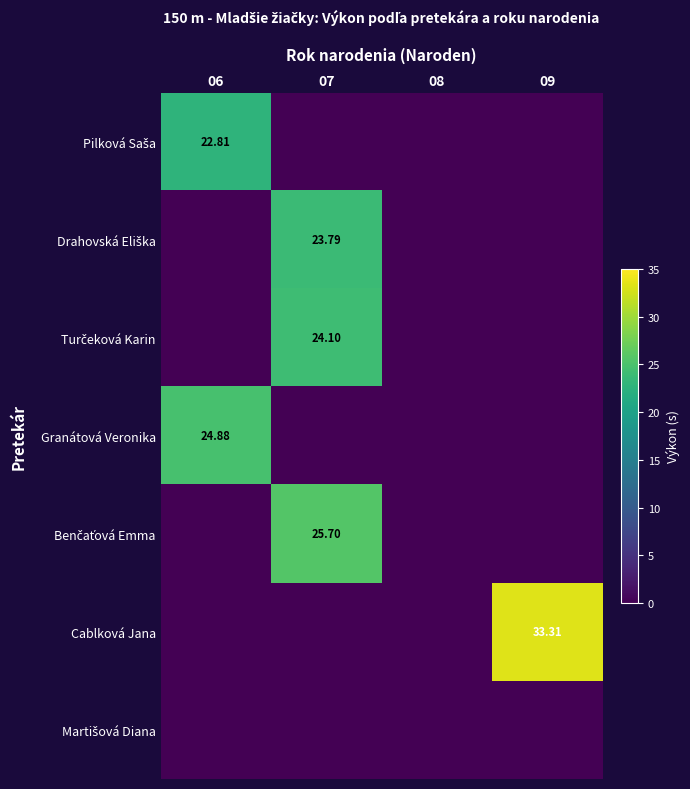

At 07, list the series in order from smallest to largest.

Pilková Saša, Granátová Veronika, Cablková Jana, Martišová Diana, Drahovská Eliška, Turčeková Karin, Benčaťová Emma